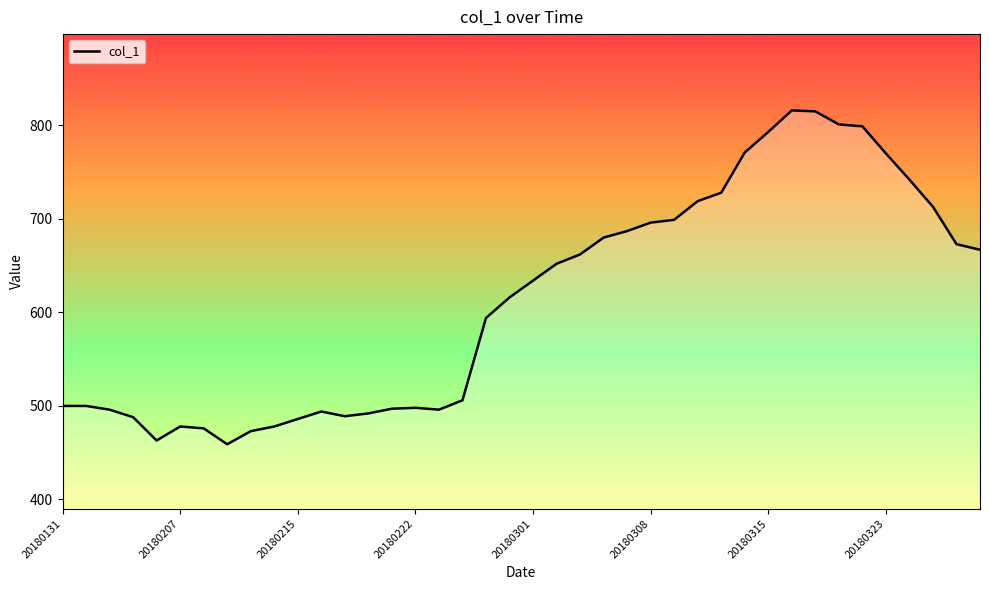

What is the minimum value shown in the chart?

459